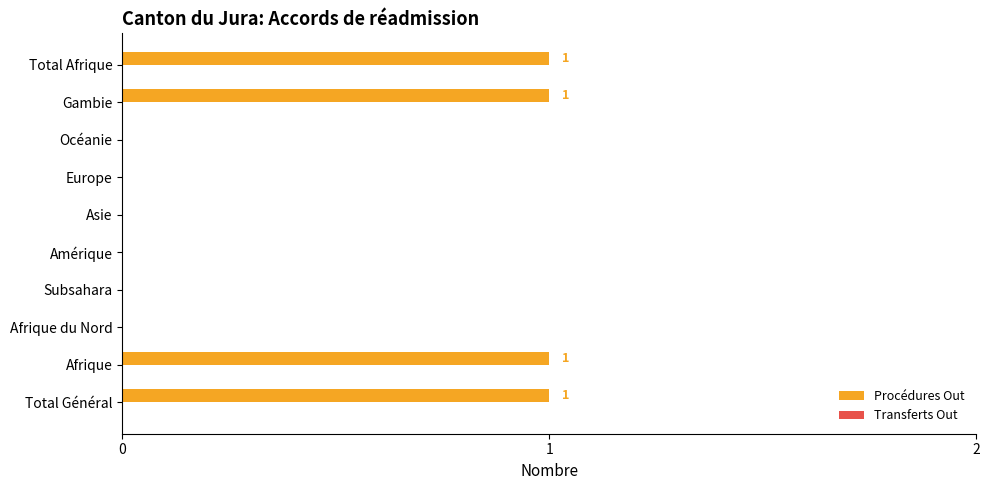

The value at Océanie is 0. True or false?

True